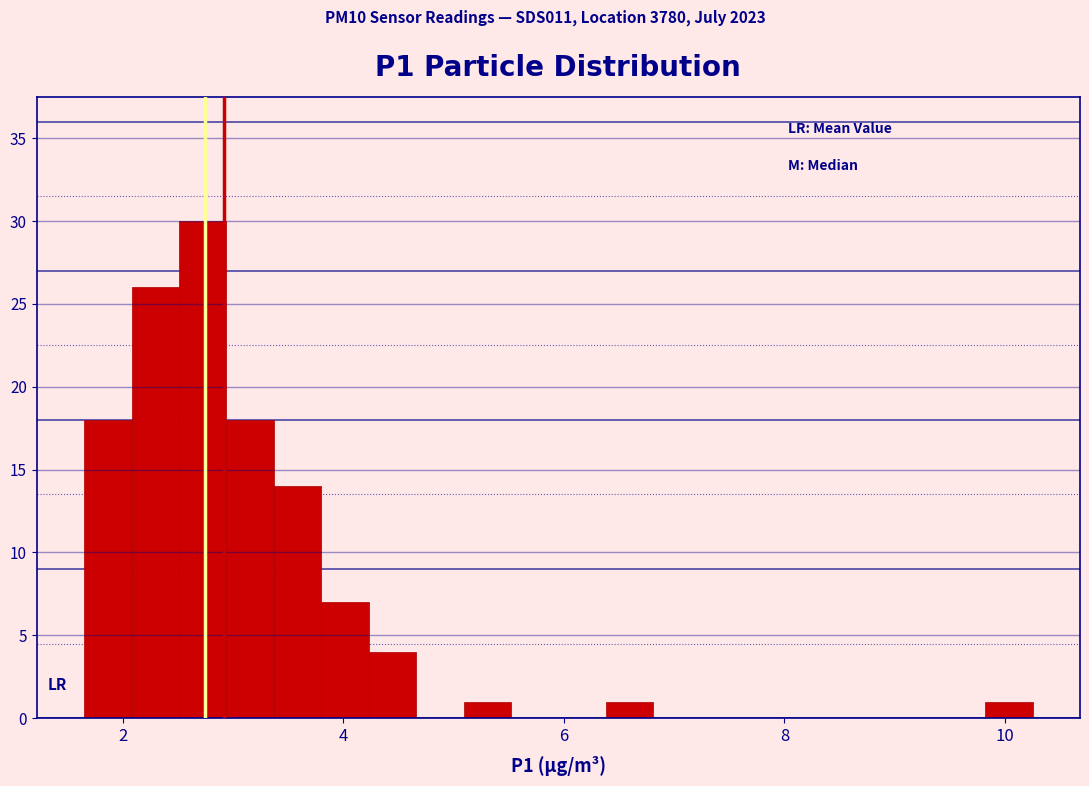

Read against the x-axis, roughly where is the centre of the tallest bar?

2.8